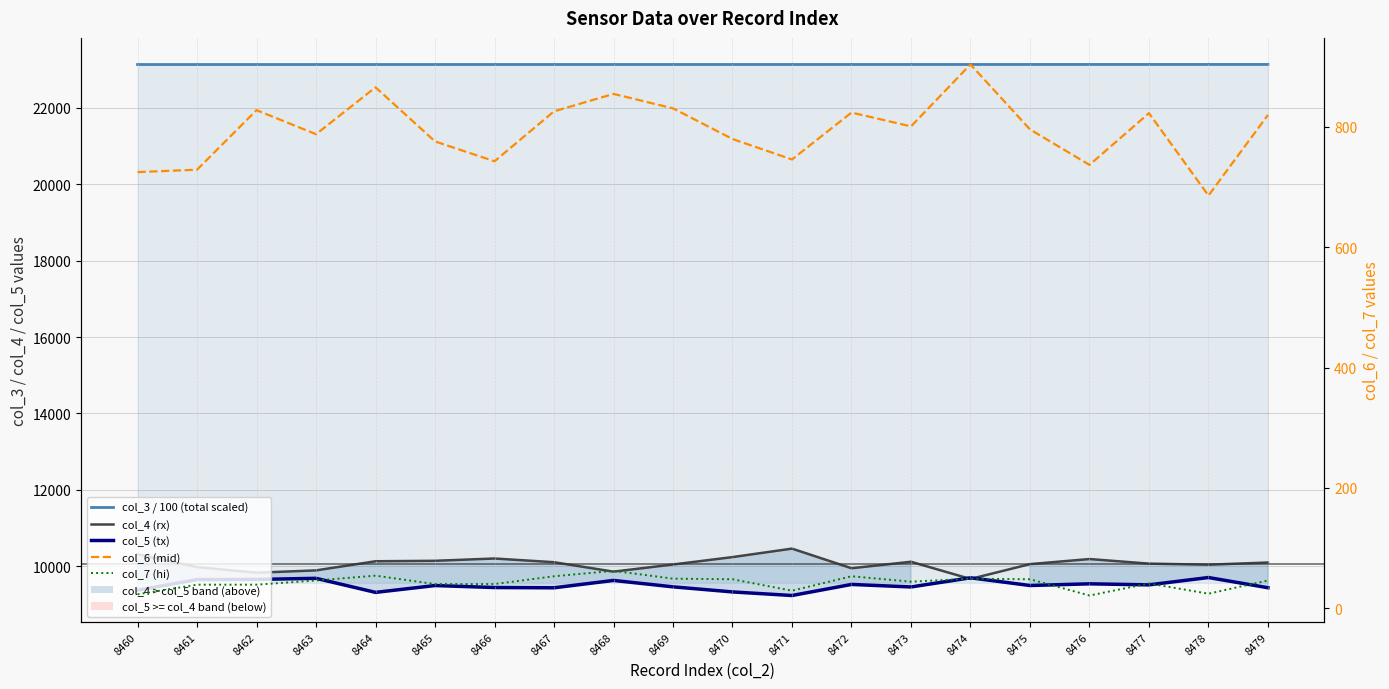

What is the sum of the col_7 (hi) values at 8462 and 8461?

78.0